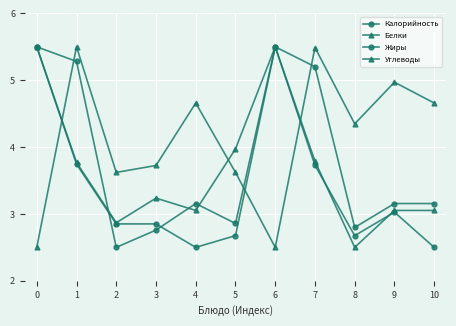

What is the value of the Углеводы point at the 1st from the left?

2.5